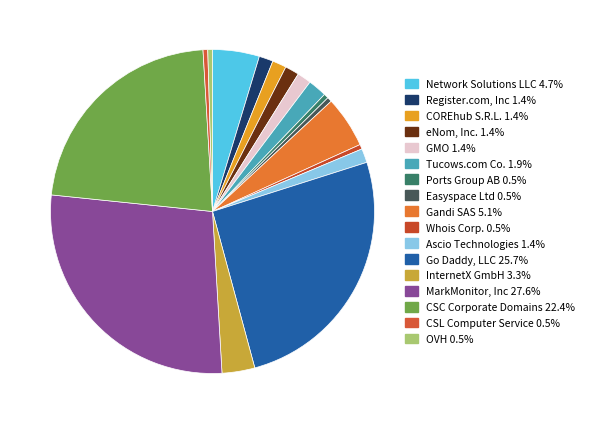

How many segments does this pie chart have?

17